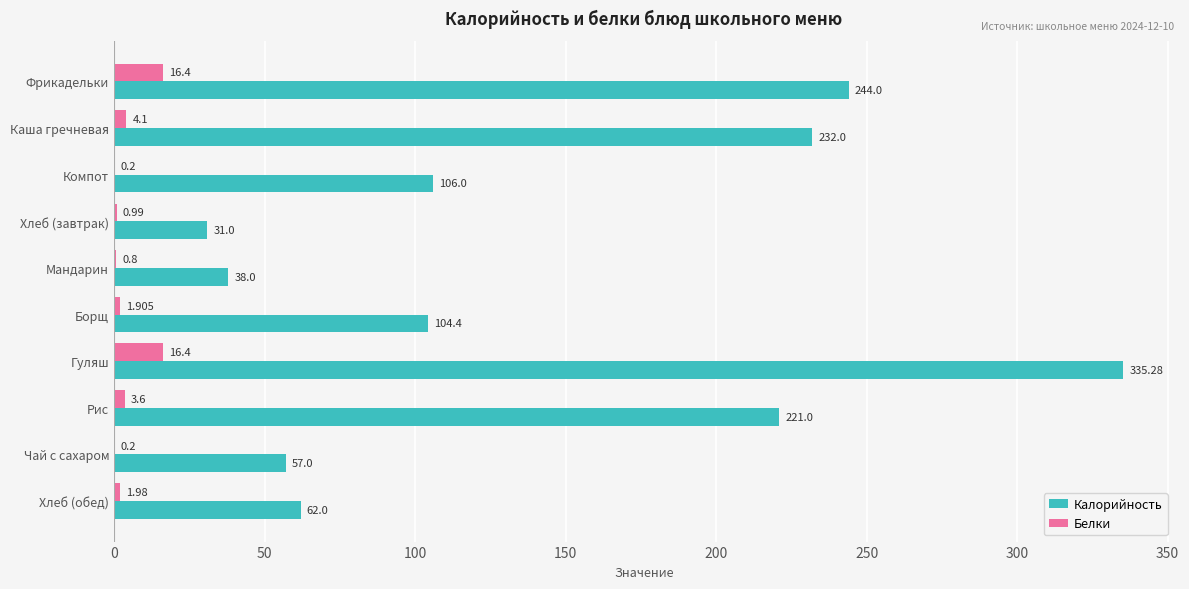

Which series has the largest total across all categories?

Калорийность